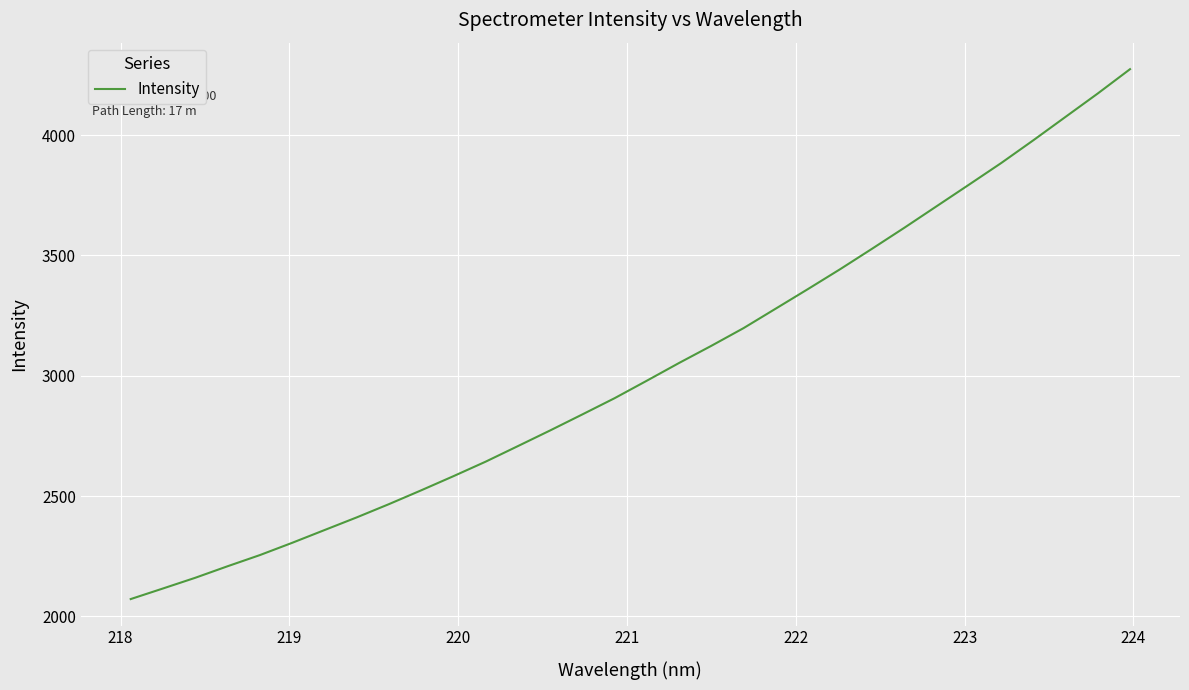

What is the greatest value displayed?

4273.9